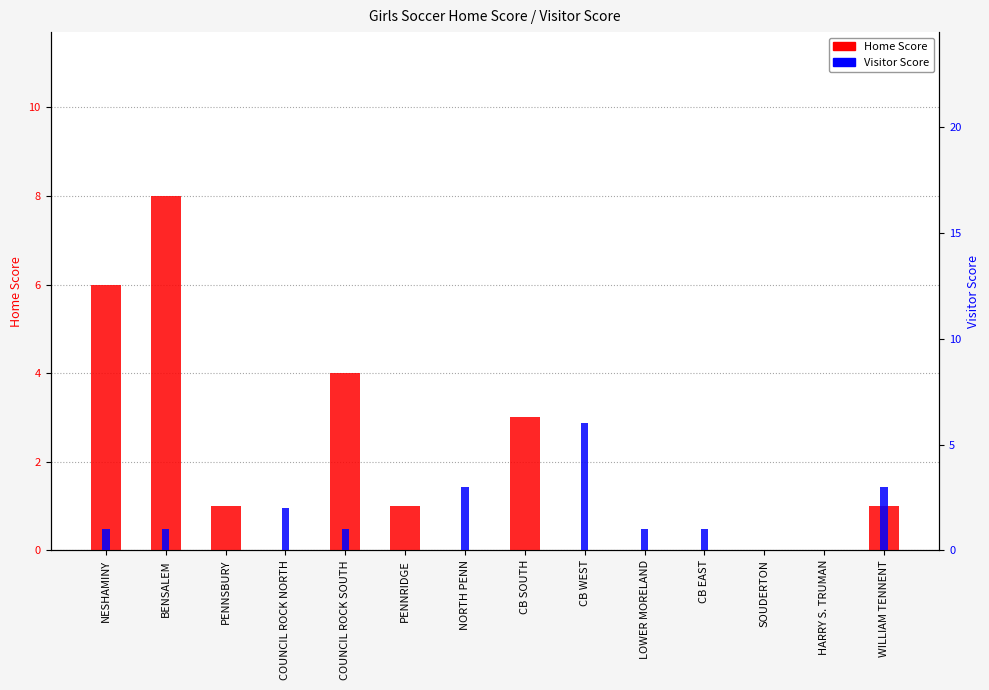

At how many categories does at least one series exceed 1?

8